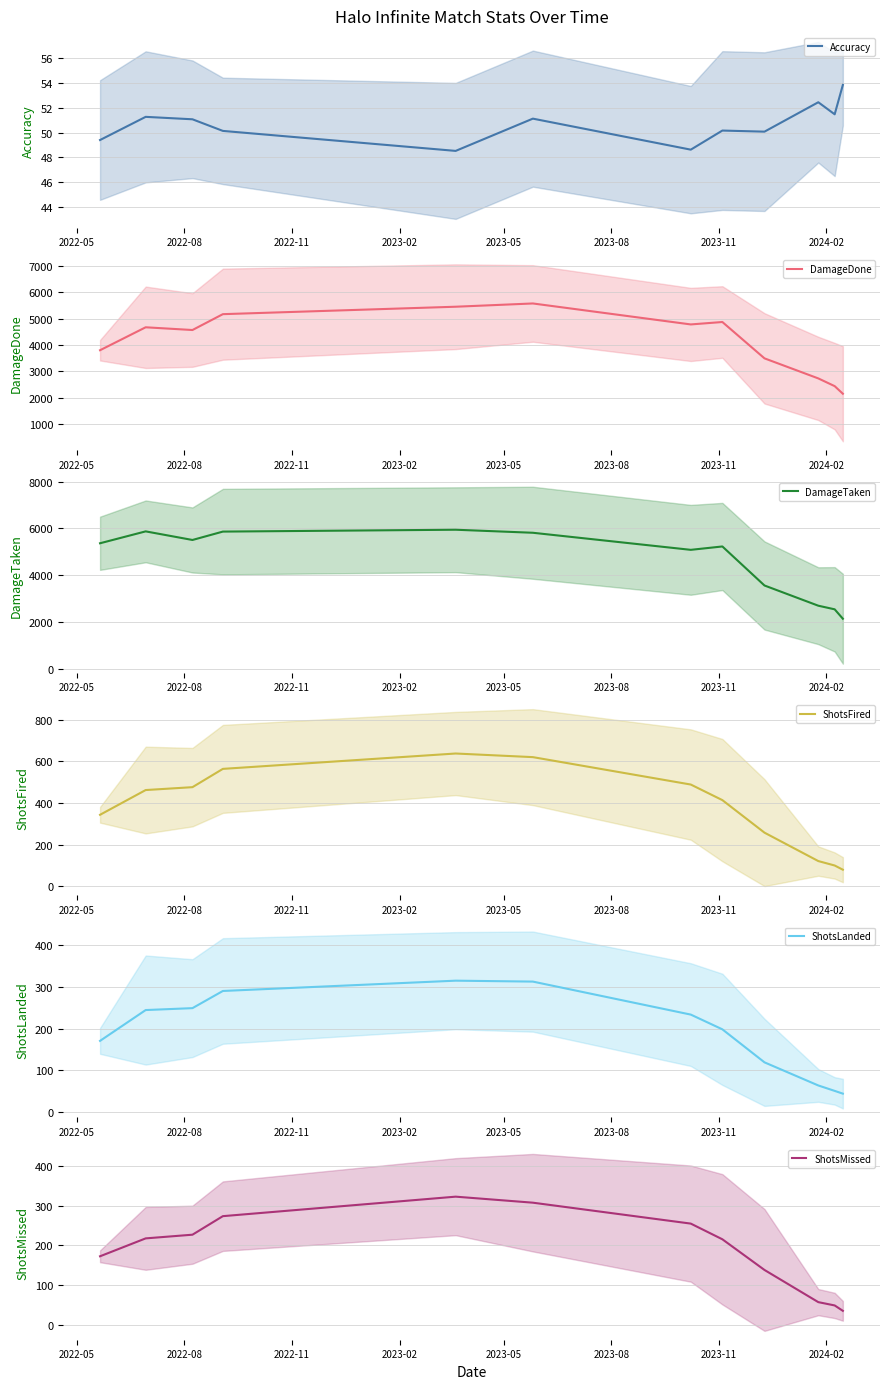

How many categories are shown in the chart?

12